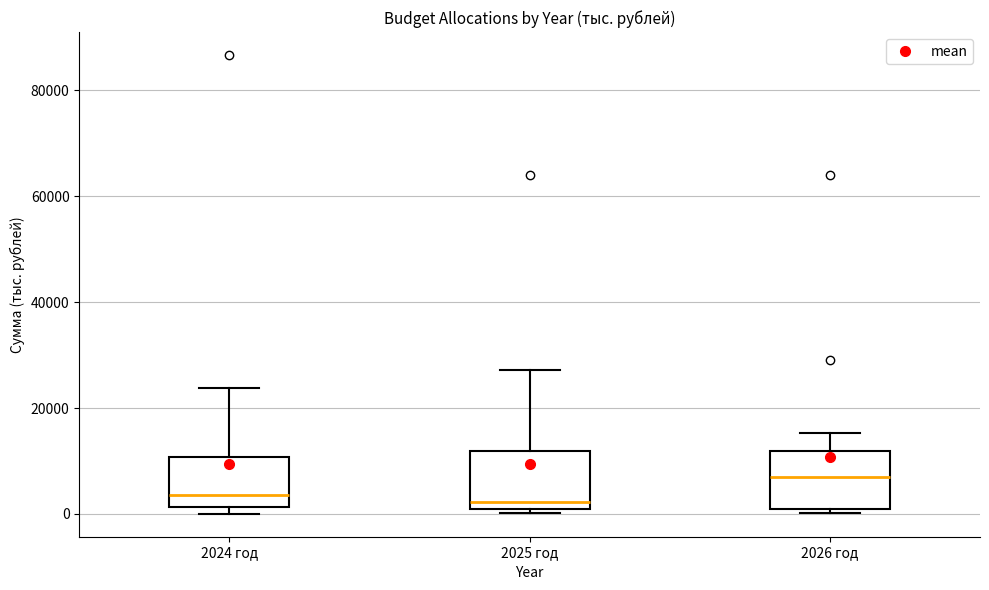

Reading left to right, transcribe this box plot: for each box, give where its median line is, the range the box spans, and where its two whiskers end, as read against the y-axis. The values are not printed on the chart, so give them approximately, as read against the axis.

2024 год: median 4000, box 2000 to 10000, whiskers 0 to 24000
2025 год: median 2000, box 0 to 12000, whiskers 0 (just below the box's lower edge) to 28000
2026 год: median 8000, box 0 to 12000, whiskers 0 (just below the box's lower edge) to 16000